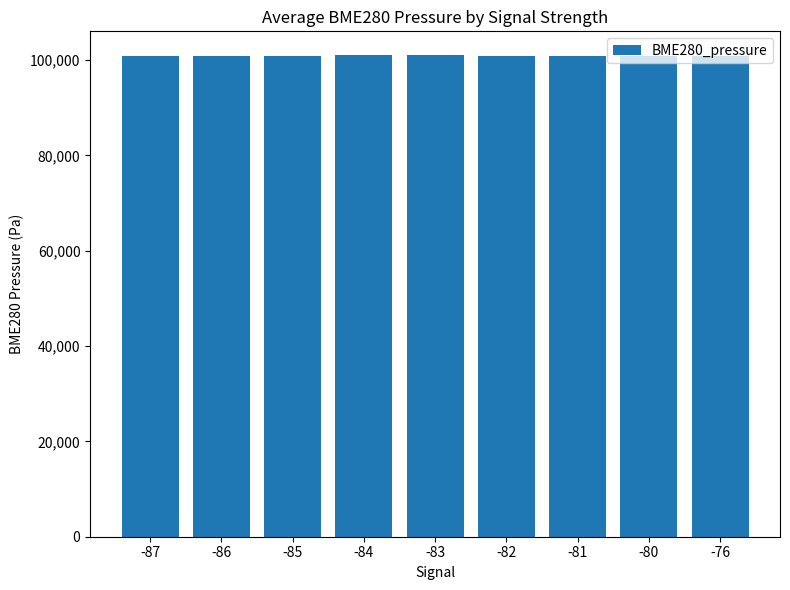

The value at -84 is 100985.9. True or false?

True